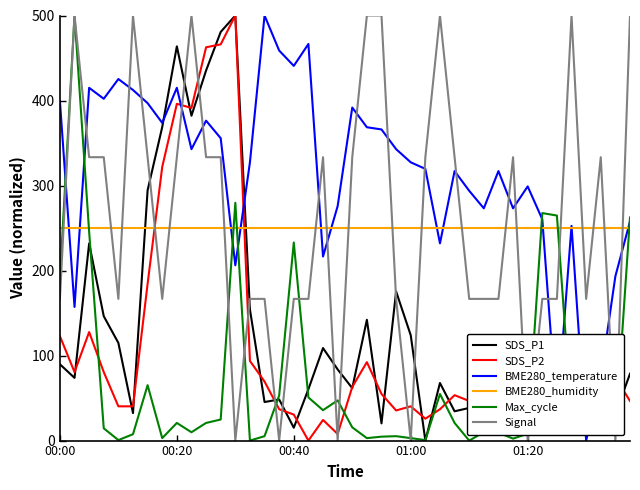

In SDS_P1, how many points are higher than both neighbors (excluding endpoints)?

13